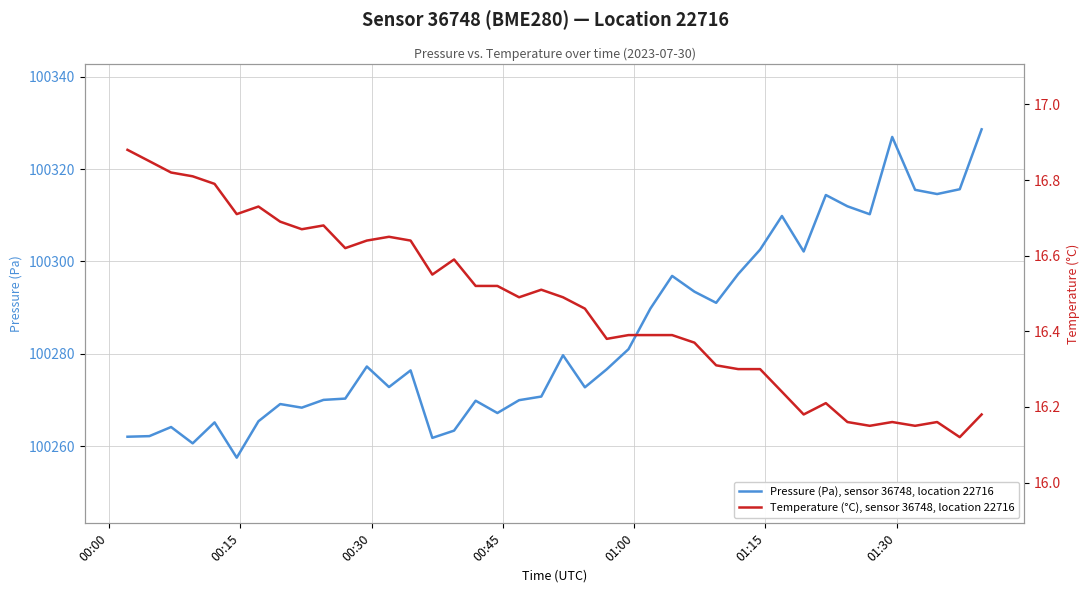

What is the maximum value for Pressure (Pa), sensor 36748, location 22716?

100328.6